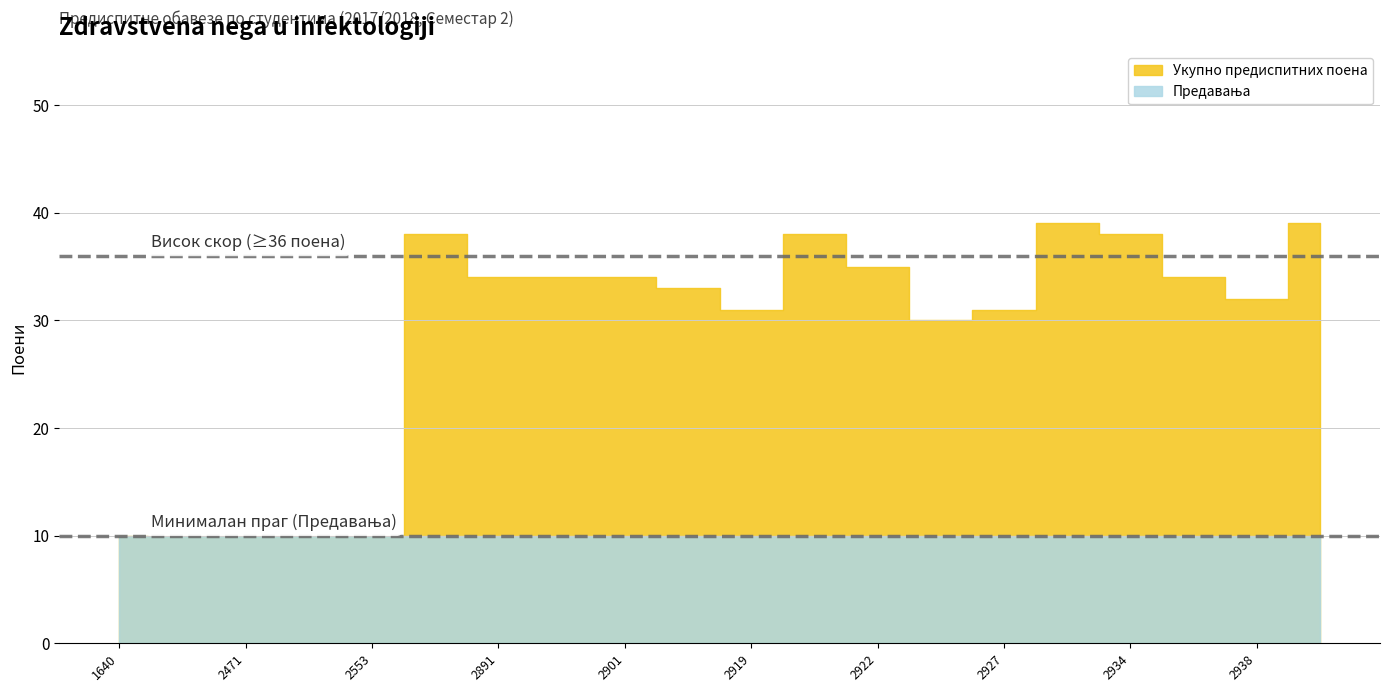

Which label corresponds to the smallest value in the chart?

1640